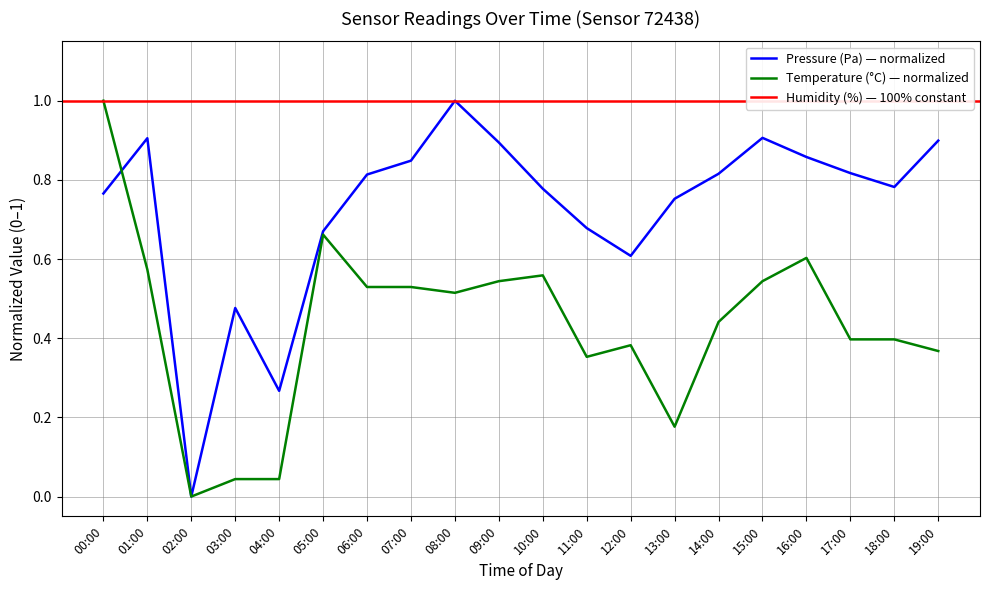

Which series ends up on top after the final intersection of Temperature (°C) and Pressure (Pa)?

Pressure (Pa)